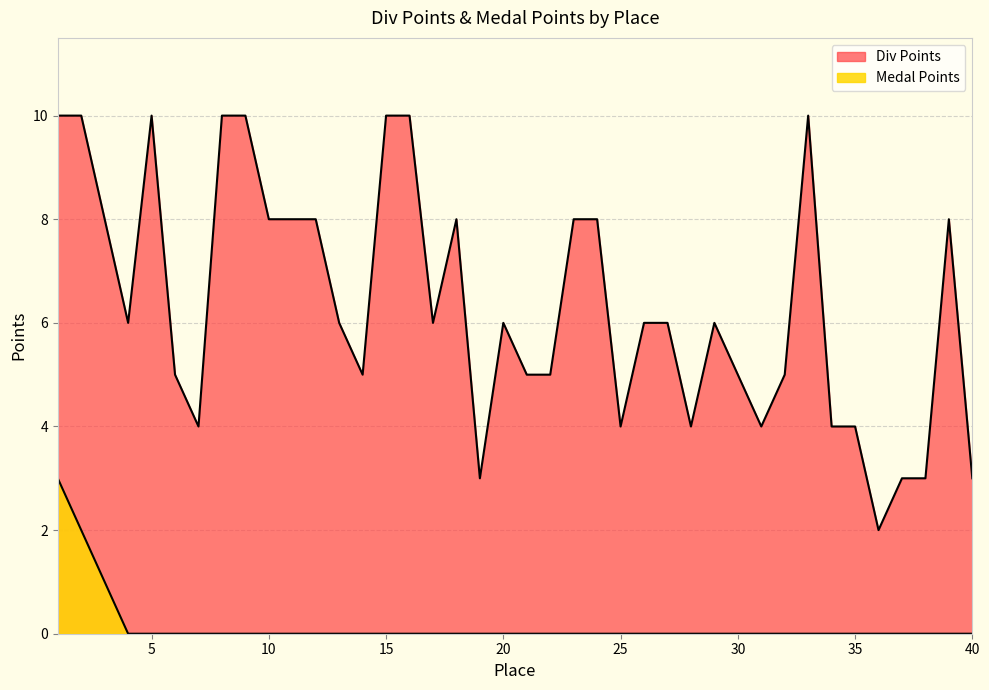

Where does the Div Points series first go above 6?

1